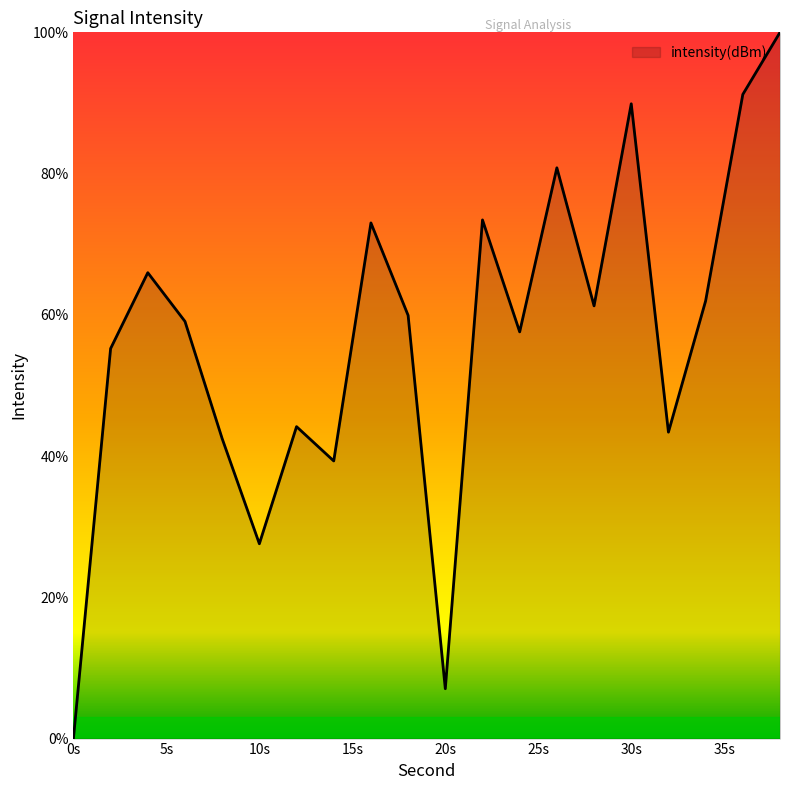

Reading left to right, list all the values displayed in this chart.

0.0	55.2	66.0	59.1	42.5	27.6	44.2	39.3	73.0	59.9	7.1	73.4	57.6	80.8	61.3	89.9	43.4	62.0	91.2	100.0